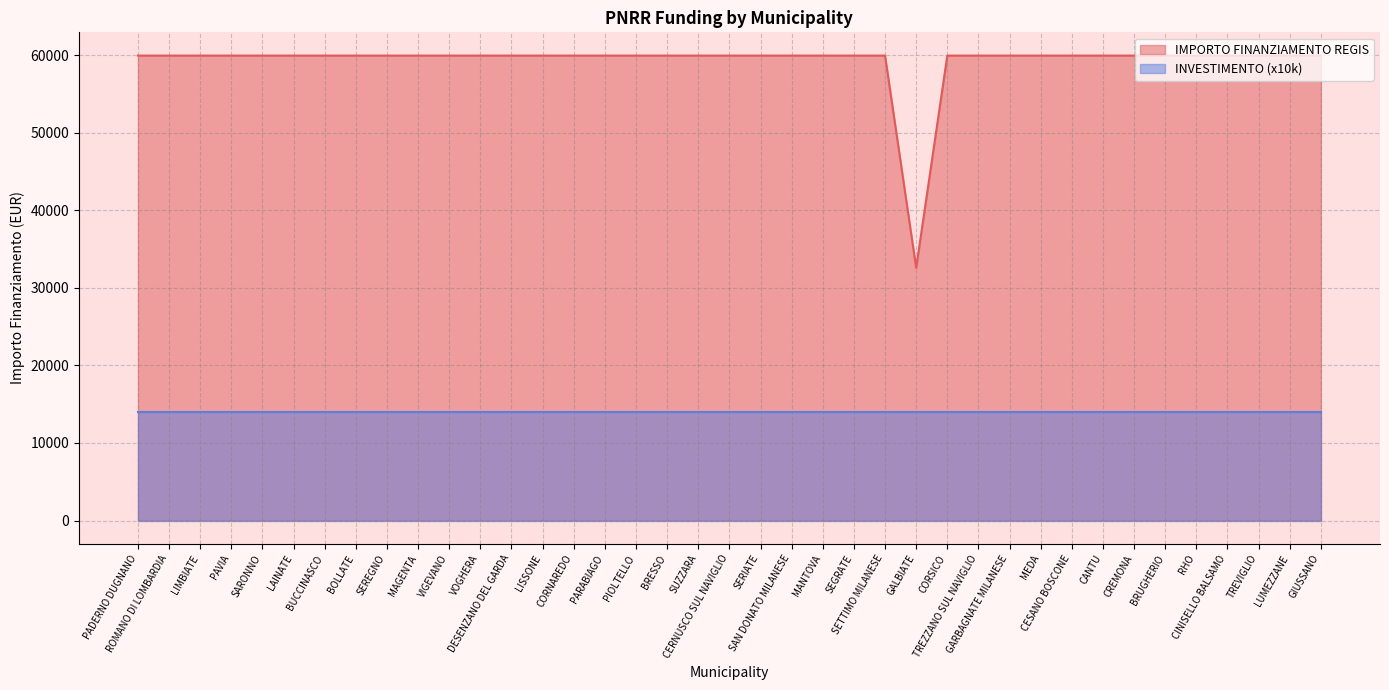

Reading left to right, list all the values displayed in this chart.

PADERNO DUGNANO=59966	ROMANO DI LOMBARDIA=59966	LIMBIATE=59966	PAVIA=59966	SARONNO=59966	LAINATE=59966	BUCCINASCO=59966	BOLLATE=59966	SEREGNO=59966	MAGENTA=59966	VIGEVANO=59966	VOGHERA=59966	DESENZANO DEL GARDA=59966	LISSONE=59966	CORNAREDO=59966	PARABIAGO=59966	PIOLTELLO=59966	BRESSO=59966	SUZZARA=59966	CERNUSCO SUL NAVIGLIO=59966	SERIATE=59966	SAN DONATO MILANESE=59966	MANTOVA=59966	SEGRATE=59966	SETTIMO MILANESE=59966	GALBIATE=32589	CORSICO=59966	TREZZANO SUL NAVIGLIO=59966	GARBAGNATE MILANESE=59966	MEDA=59966	CESANO BOSCONE=59966	CANTU=59966	CREMONA=59966	BRUGHERIO=59966	RHO=59966	CINISELLO BALSAMO=59966	TREVIGLIO=59966	LUMEZZANE=59966	GIUSSANO=59966